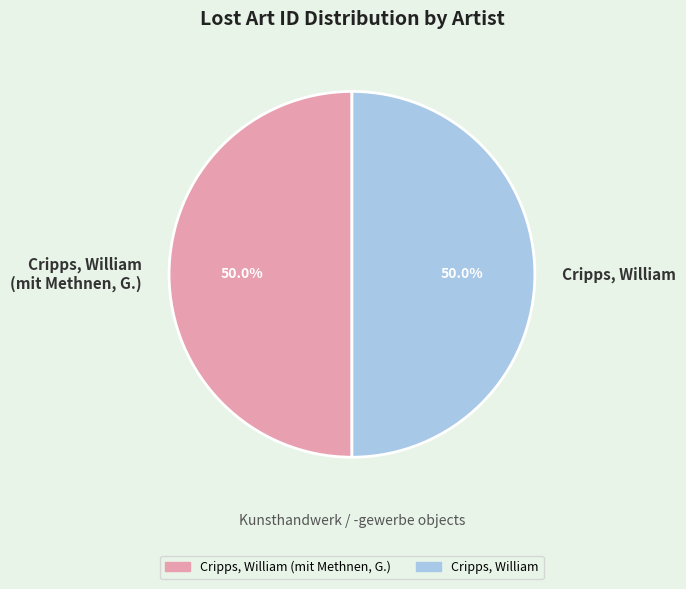

Is it true that Cripps, William (mit Methnen, G.) is 38% of the pie?

False